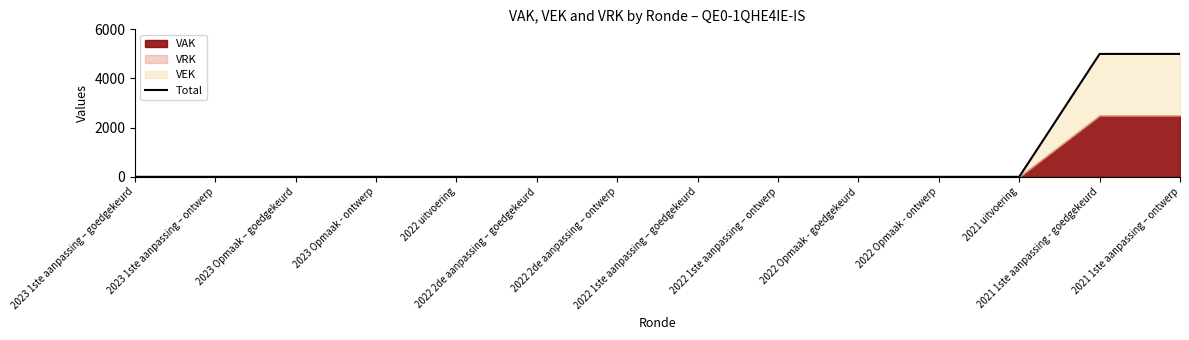

How many values are above zero?

2